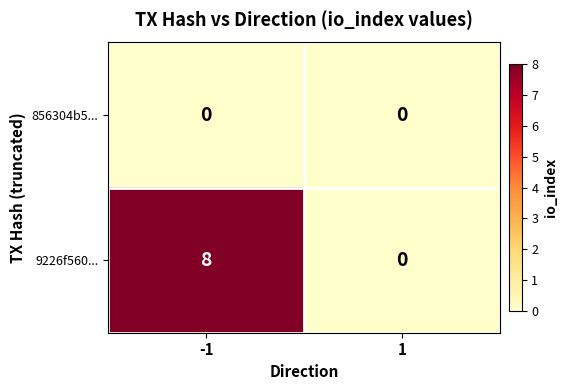

How many distinct data groups are displayed?

2